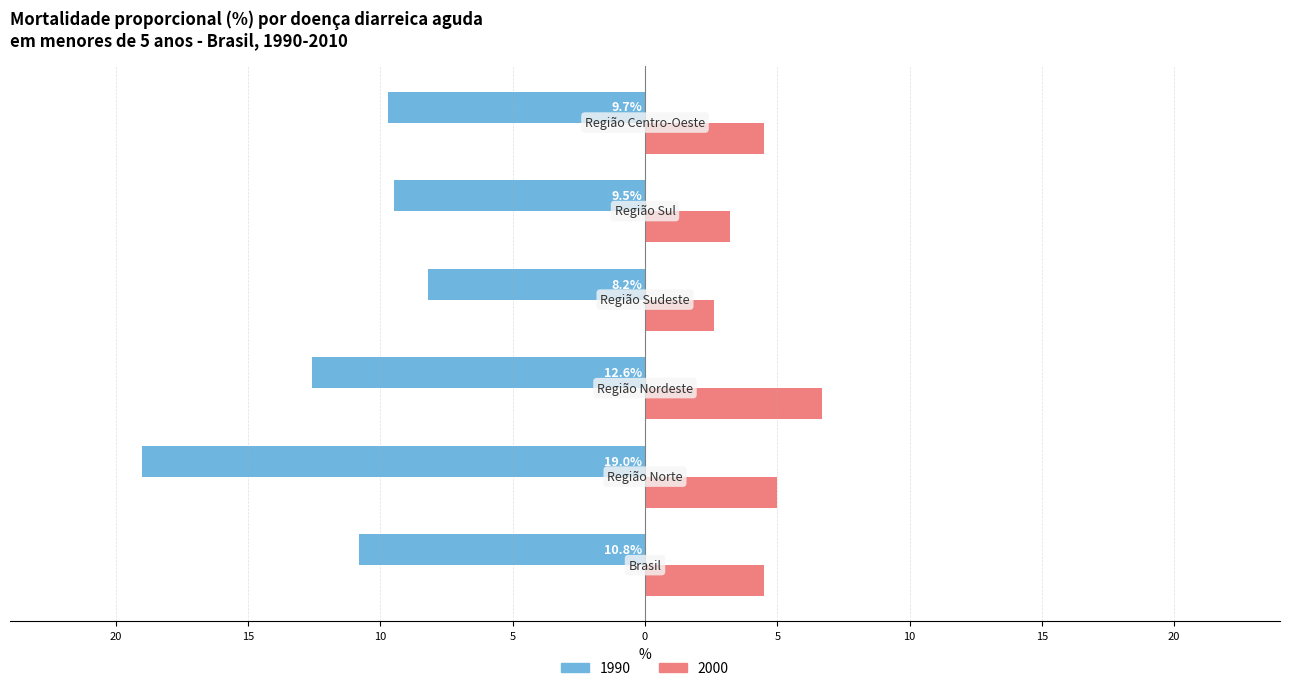

What are all the series names shown in the legend?

1990, 2000